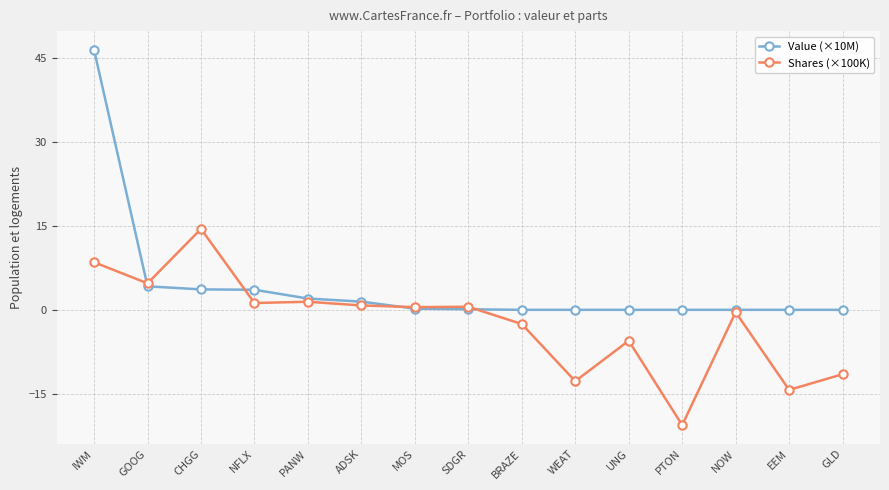

Which series has the largest range (max minus min)?

Value (×10M)